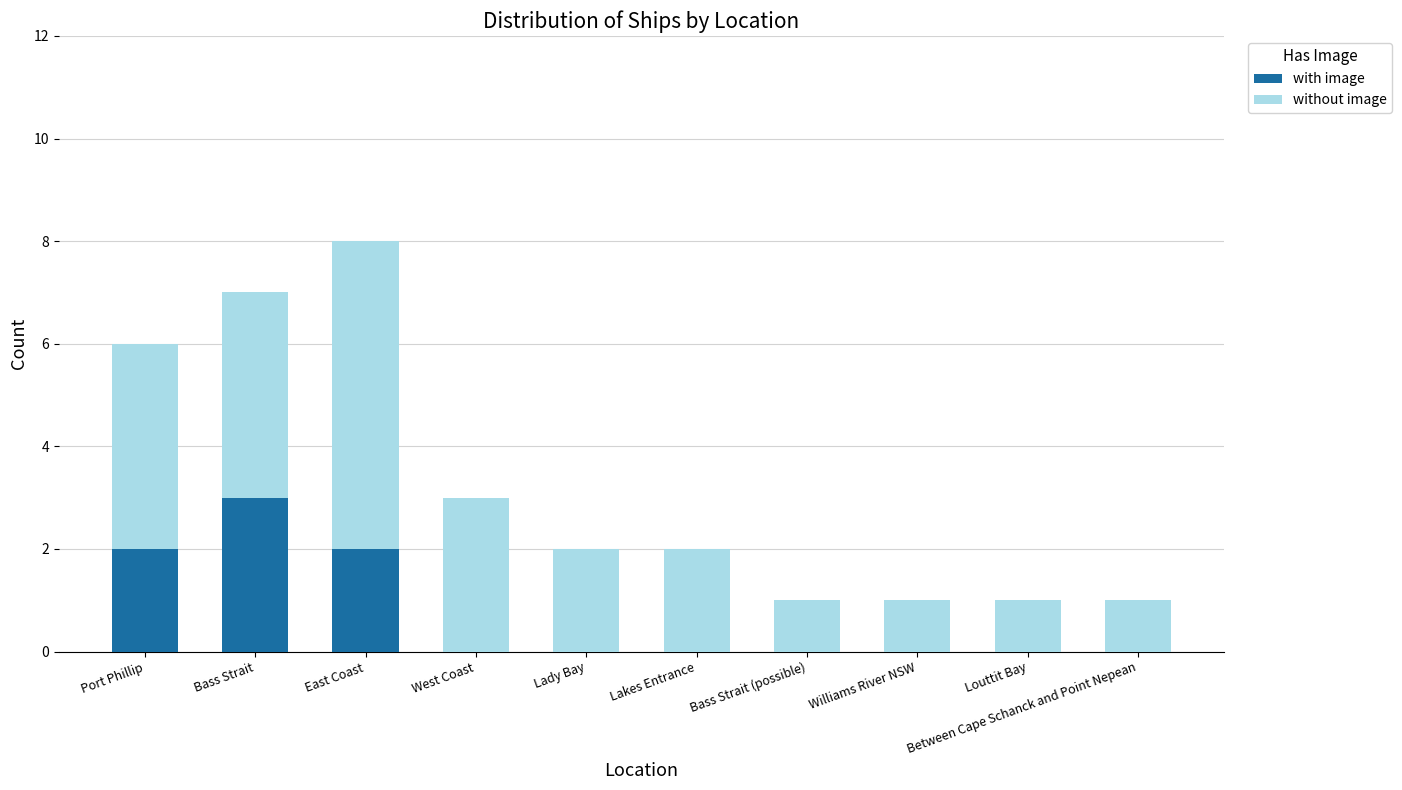

At which category is the sum across all series the highest?

East Coast